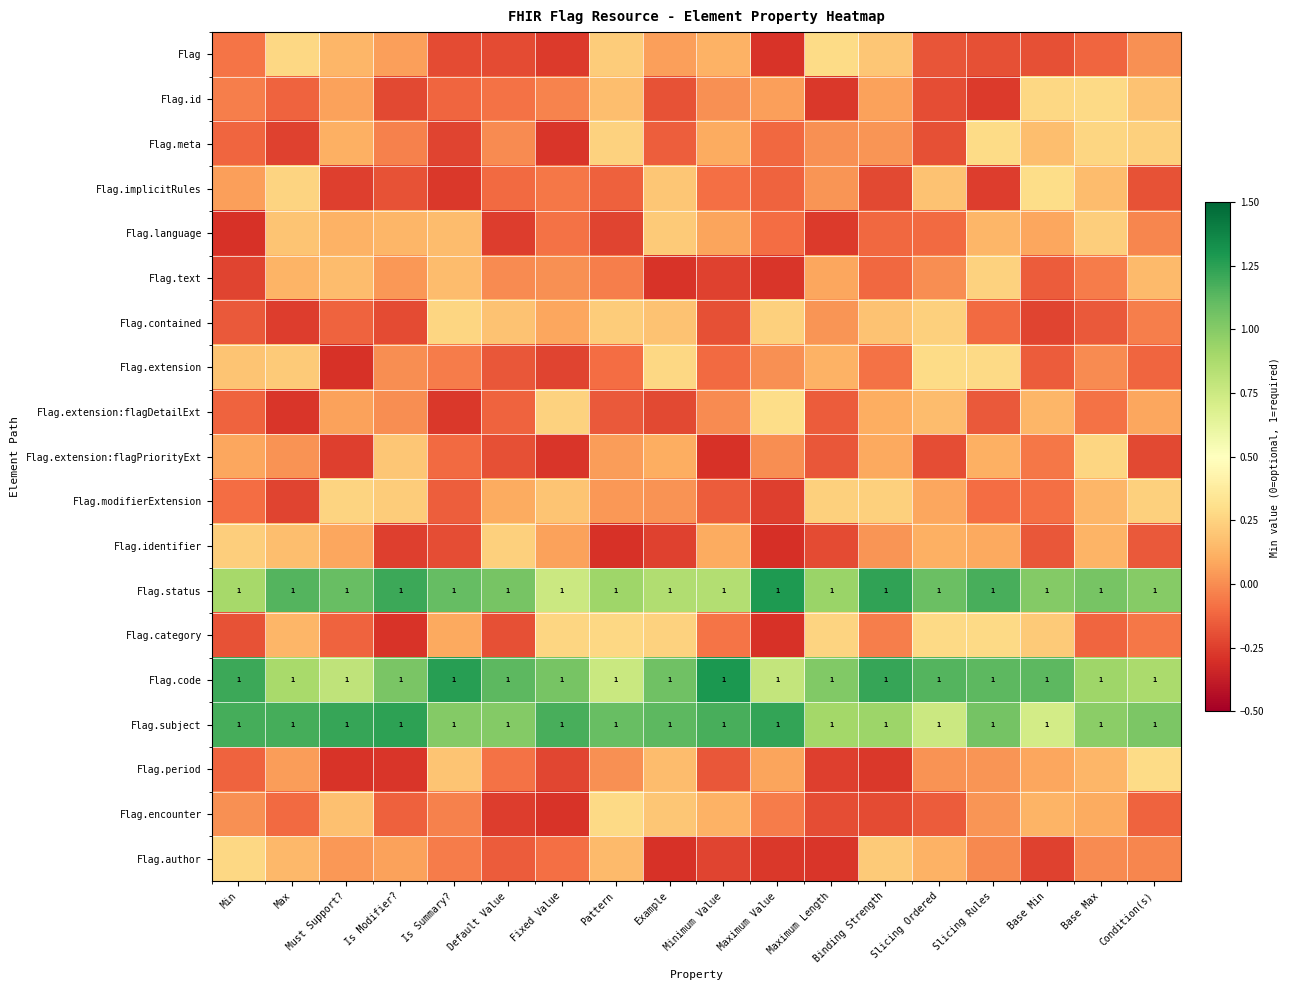

Count the number of data series in this chart.

19